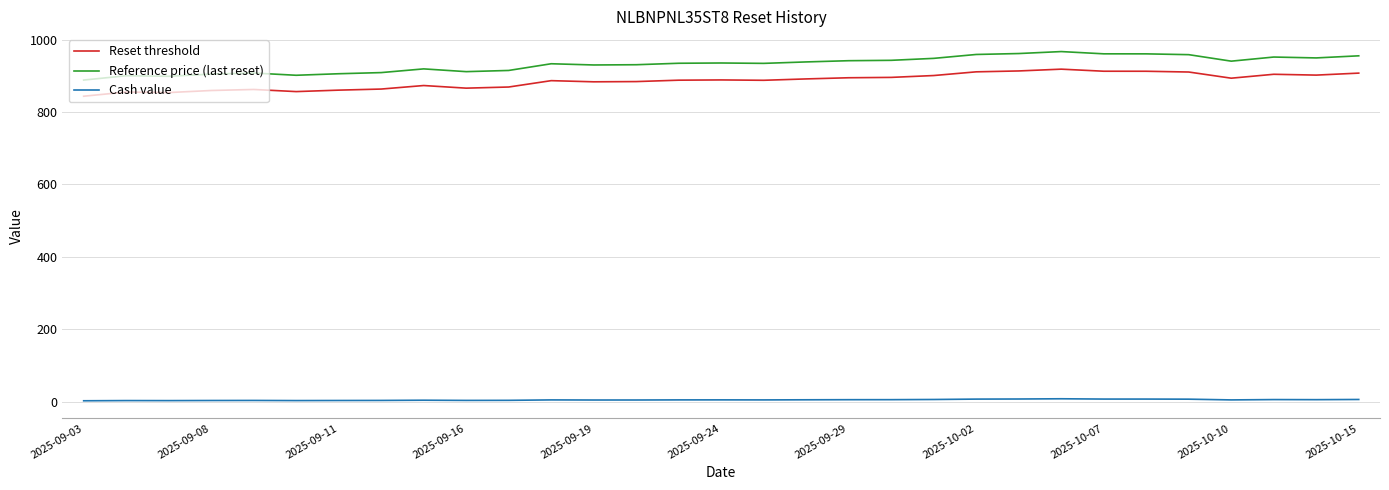

Which series has the largest total across all categories?

Reference price (last reset)